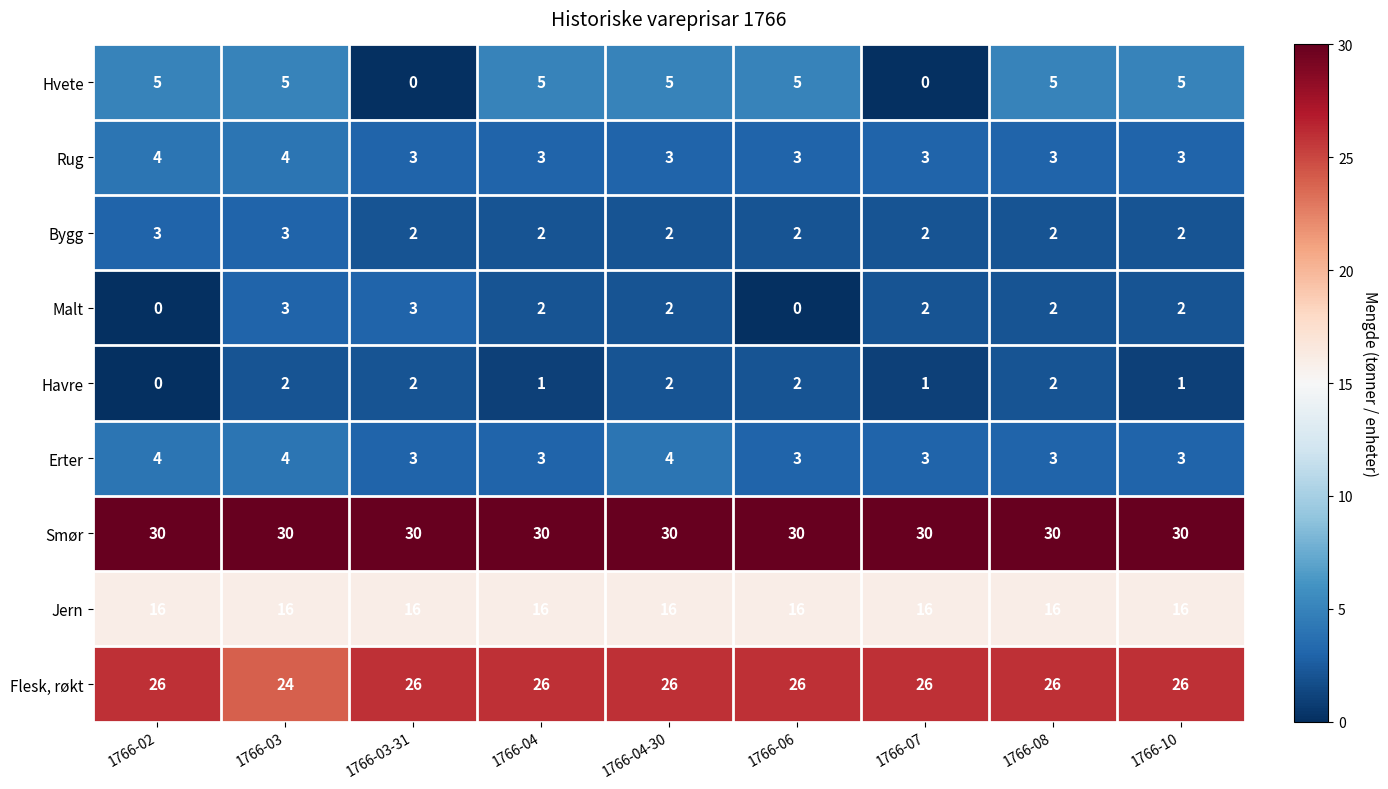

Which series has the widest spread of values?

Hvete